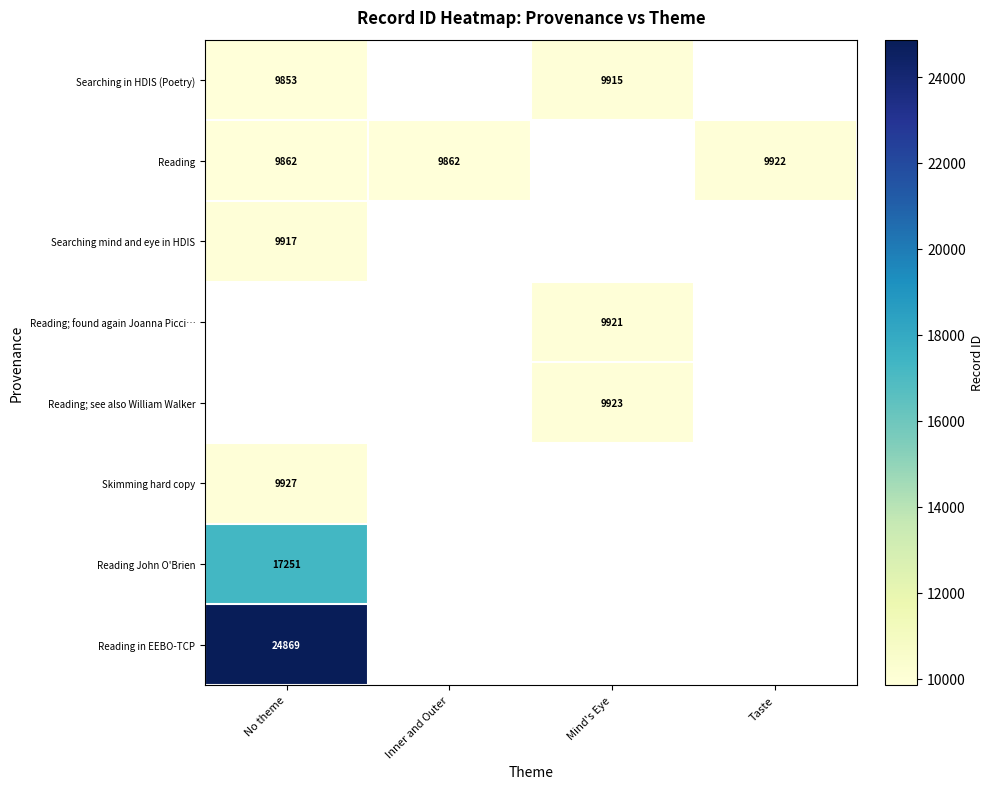

How many series are shown in this chart?

8